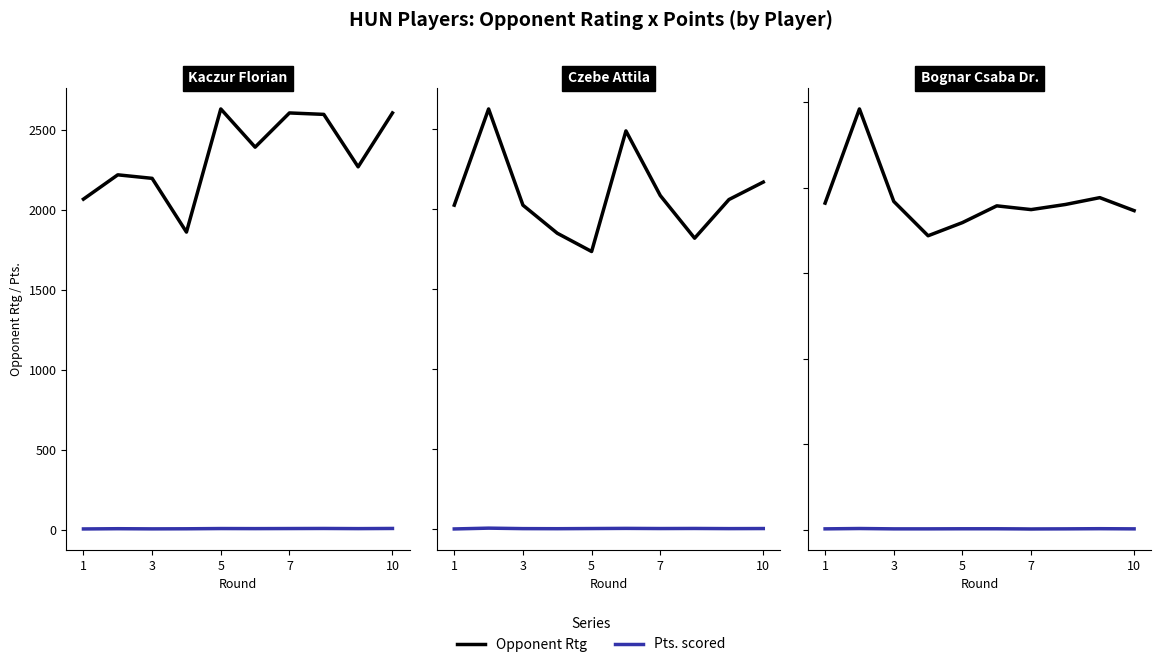

Is the value of Pts. scored at 5 greater than the value of Opponent Rtg at 10?

No